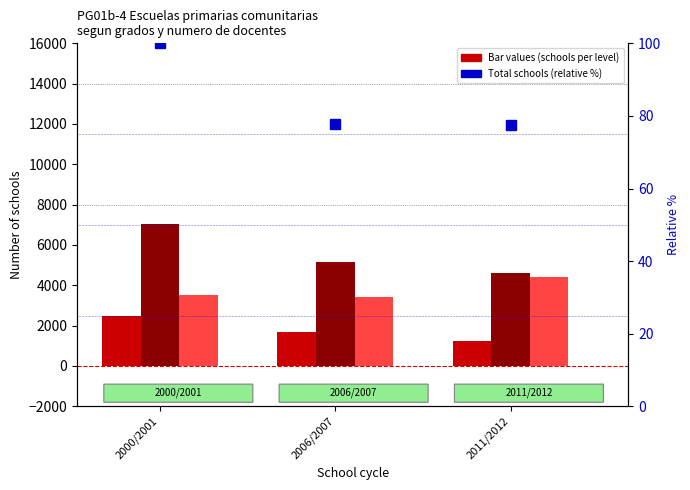

What is the lowest value of the Total schools (relative %) series?

77.6